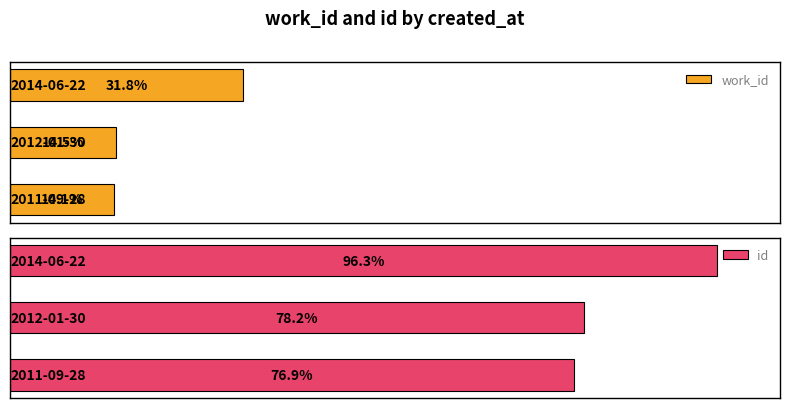

At 2, list the series in order from smallest to largest.

work_id, id